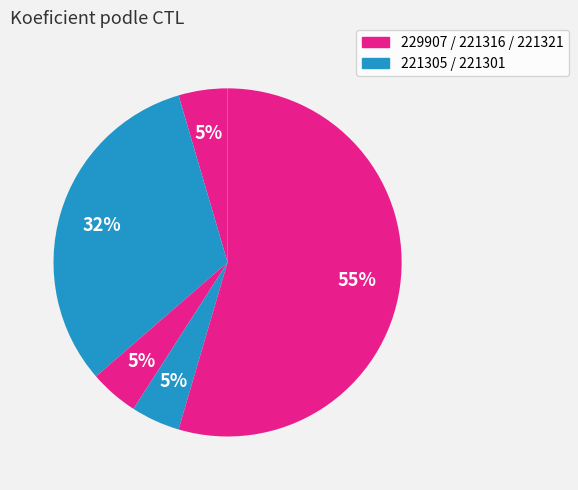

How many slices are in this pie chart?

5